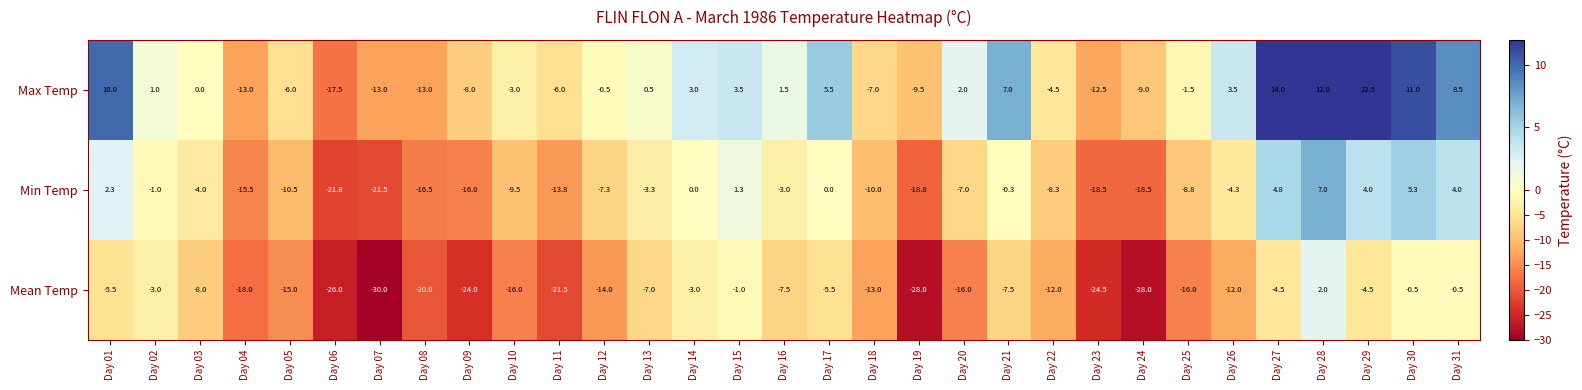

What is the difference between the maximum and minimum values in the Min Temp series?

28.8